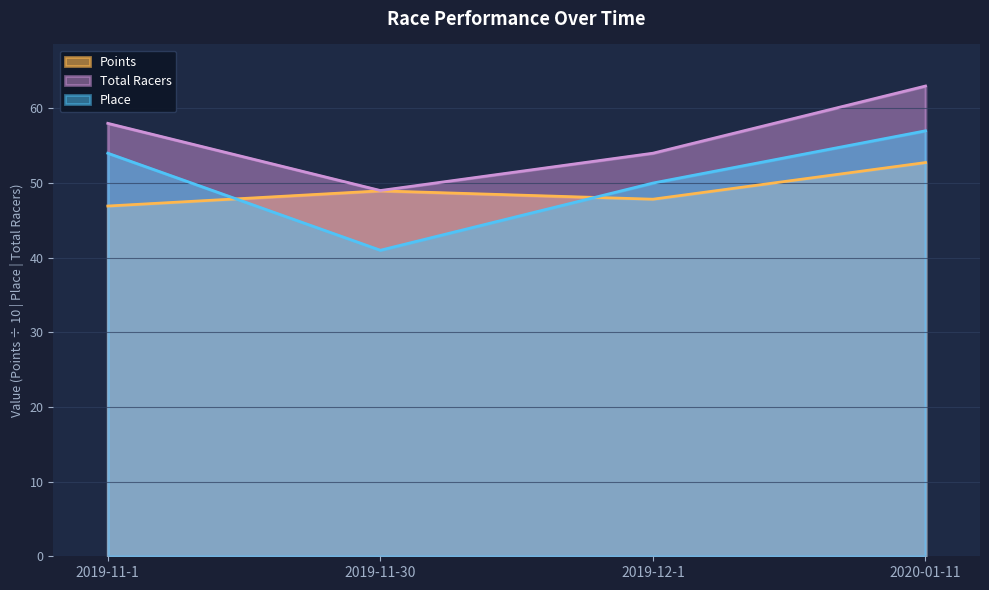

Rank the series by their average value, from lowest to highest.

Points, Place, Total Racers